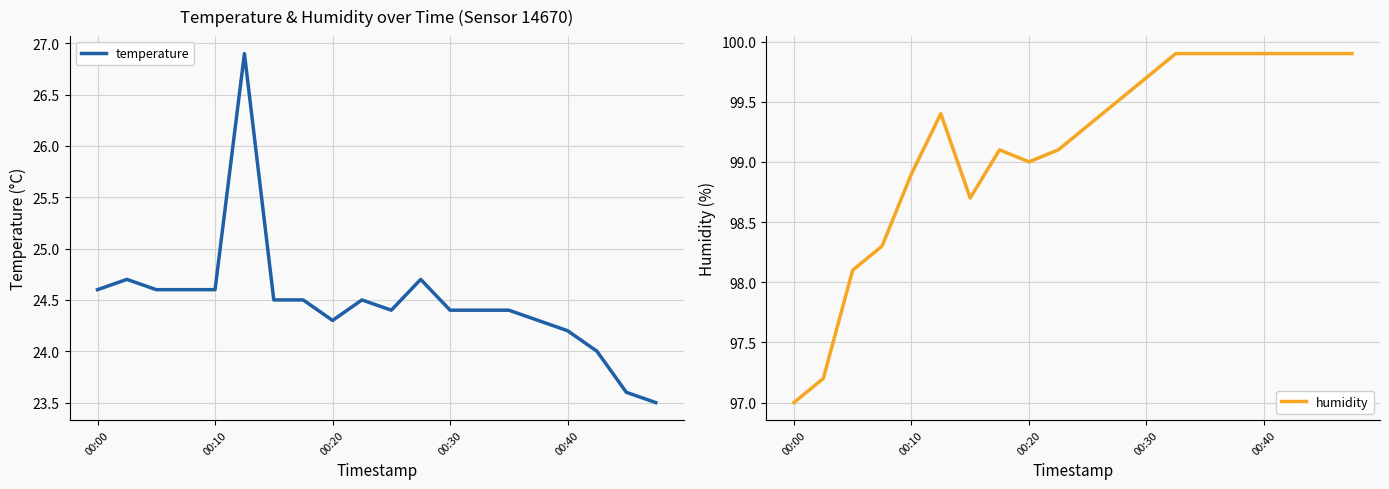

At which label does humidity reach its minimum?

00:00